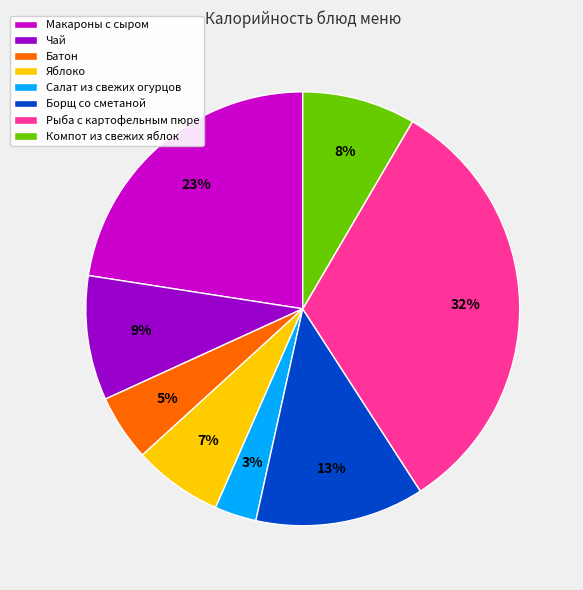

To the nearest percent, what portion does Батон represent?

5%